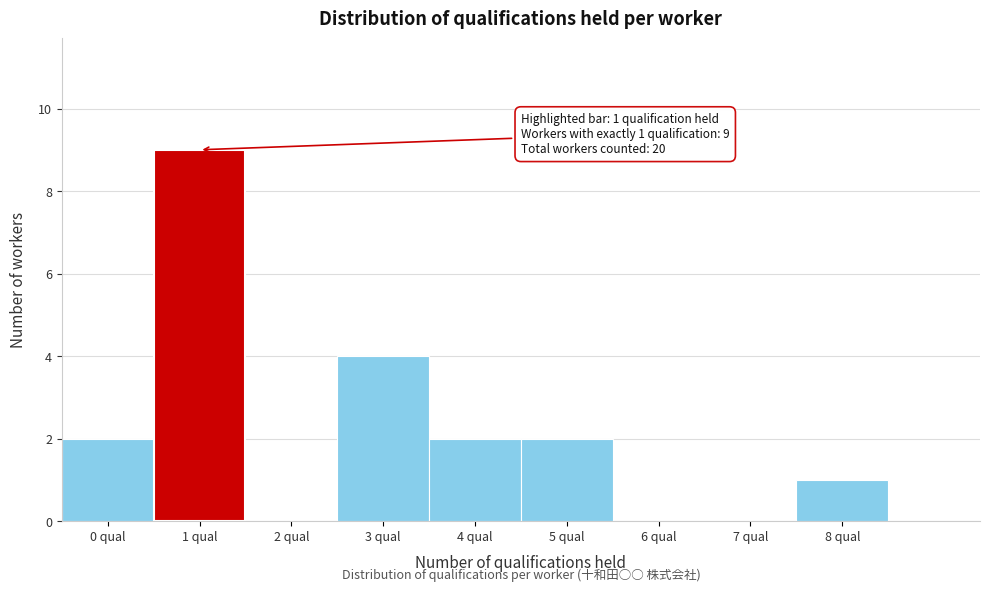

Reading right to left, extract all data points from this chart.

8 qual=1	7 qual=0	6 qual=0	5 qual=2	4 qual=2	3 qual=4	2 qual=0	1 qual=9	0 qual=2